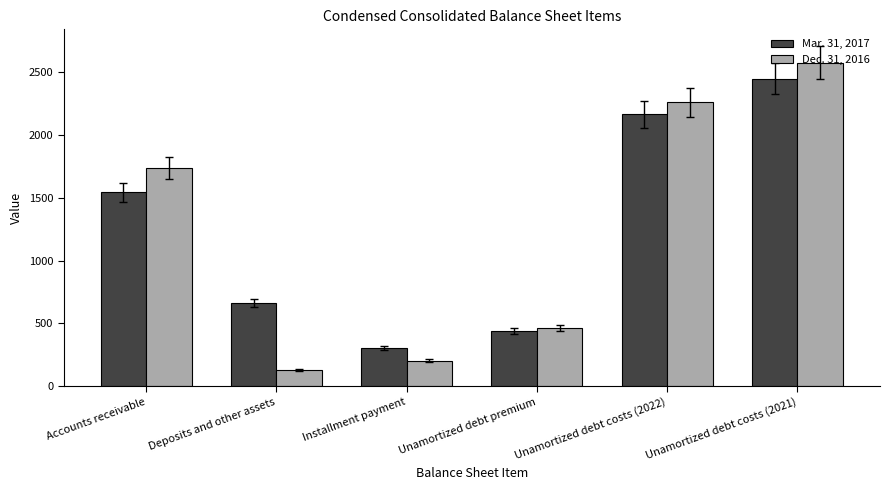

Which series has the largest total across all categories?

Mar. 31, 2017